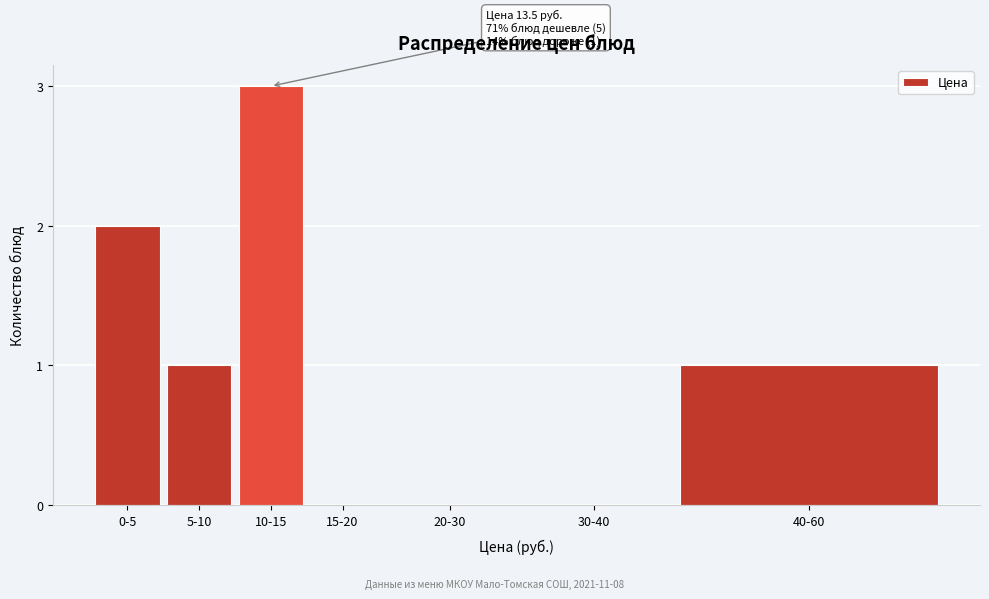

Reading left to right, transcribe all the data shown in this chart.

0-5=2	5-10=1	10-15=3	15-20=0	20-30=0	30-40=0	40-60=1